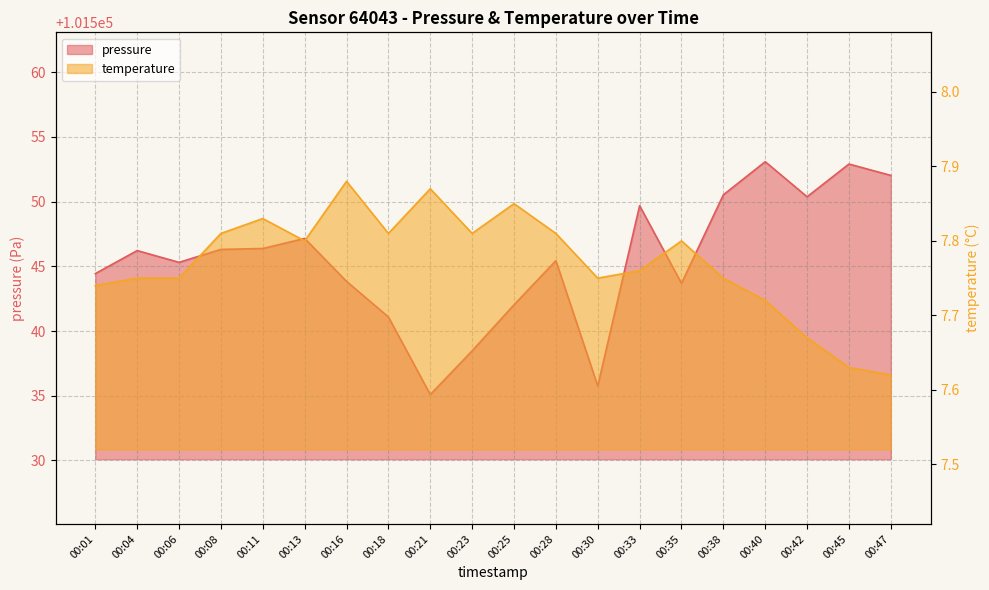

What are all the series names shown in the legend?

pressure, temperature